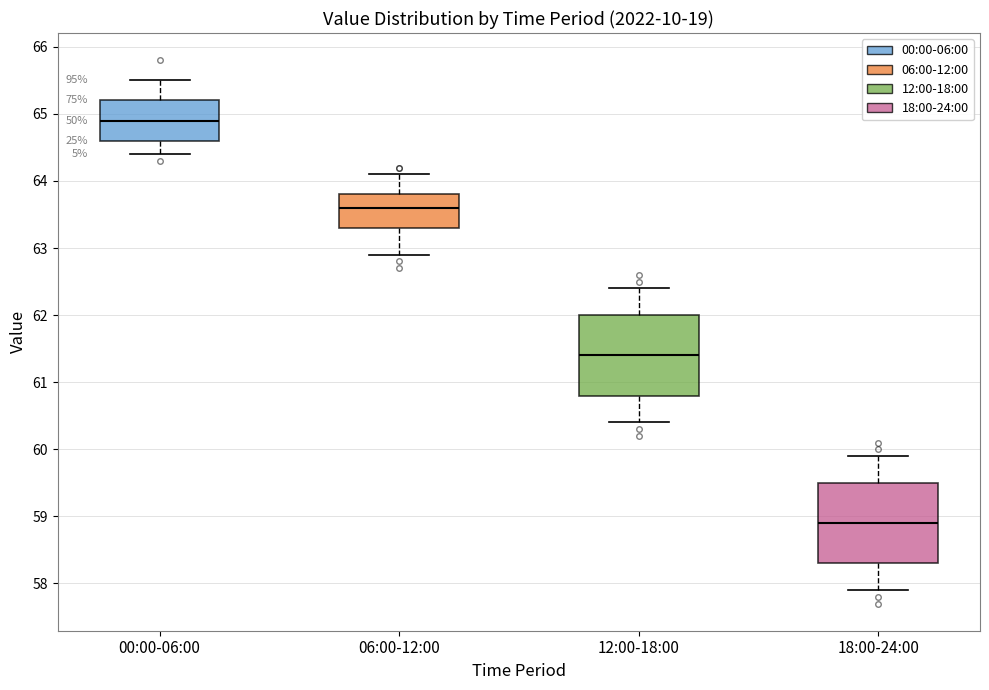

Which box's median line is the highest?

00:00-06:00